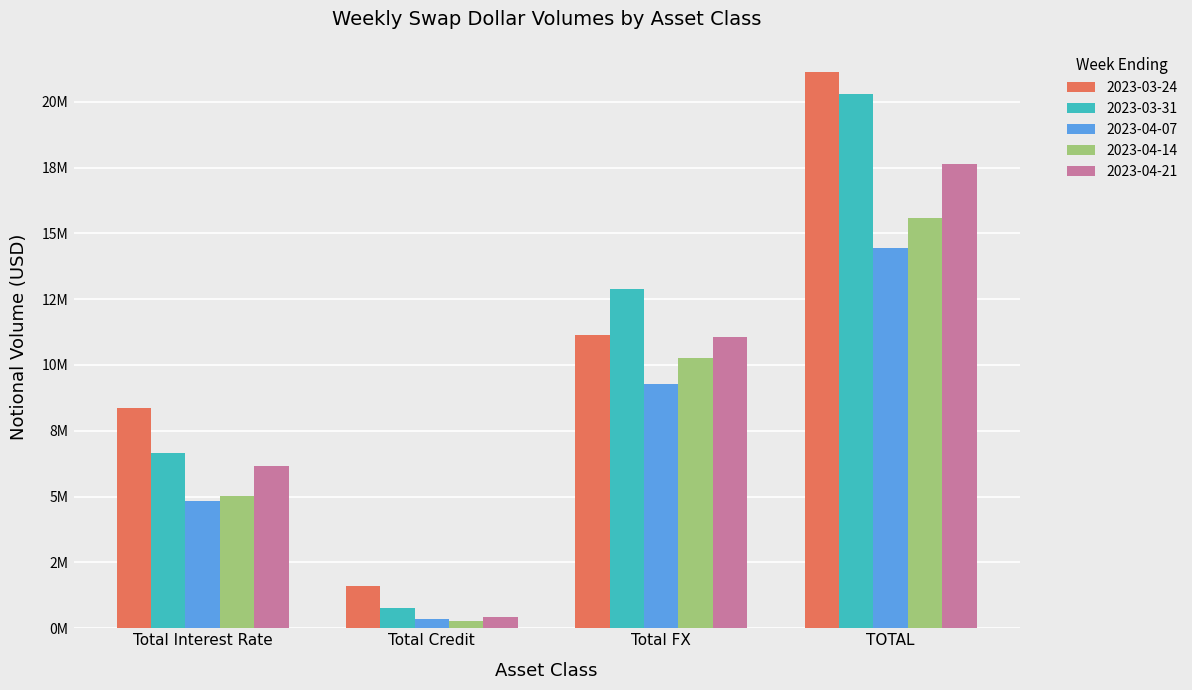

Are the bars grouped side by side (vs. stacked)?

Yes